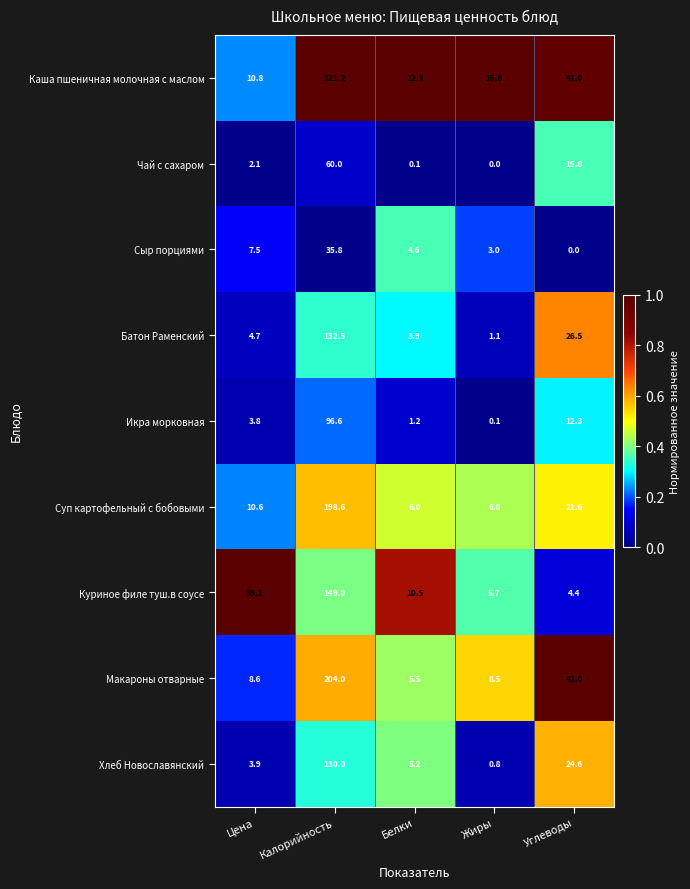

What is the difference between the highest and lowest values at Цена?

37.0